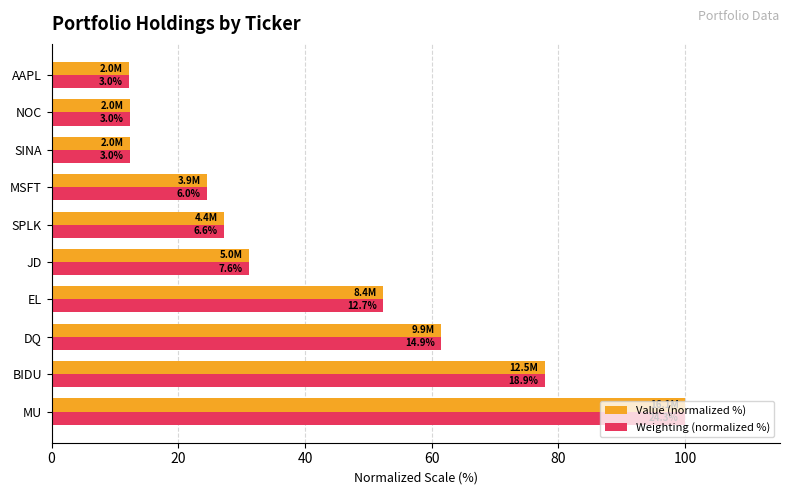

What is the difference between the maximum and second lowest values in the Weighting (normalized %) series?

87.7